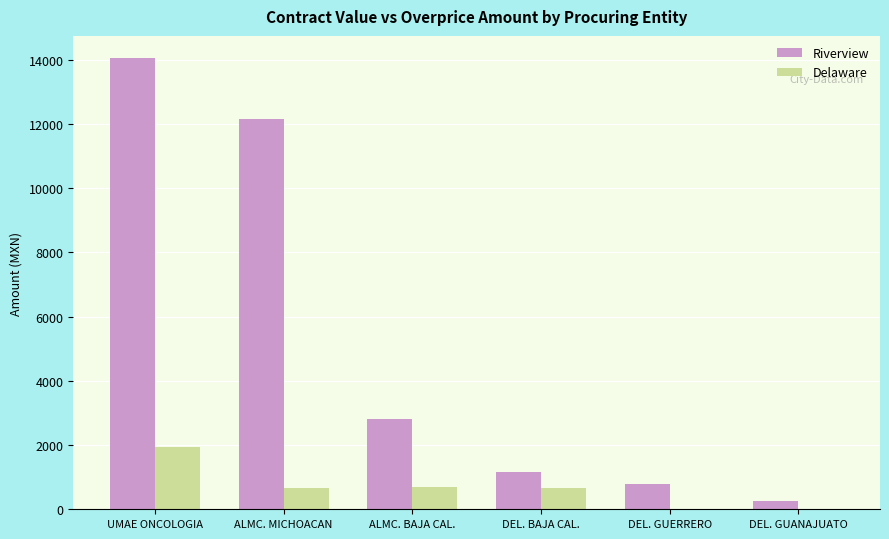

What value does the Riverview series have at ALMC. BAJA CAL.?

2813.2